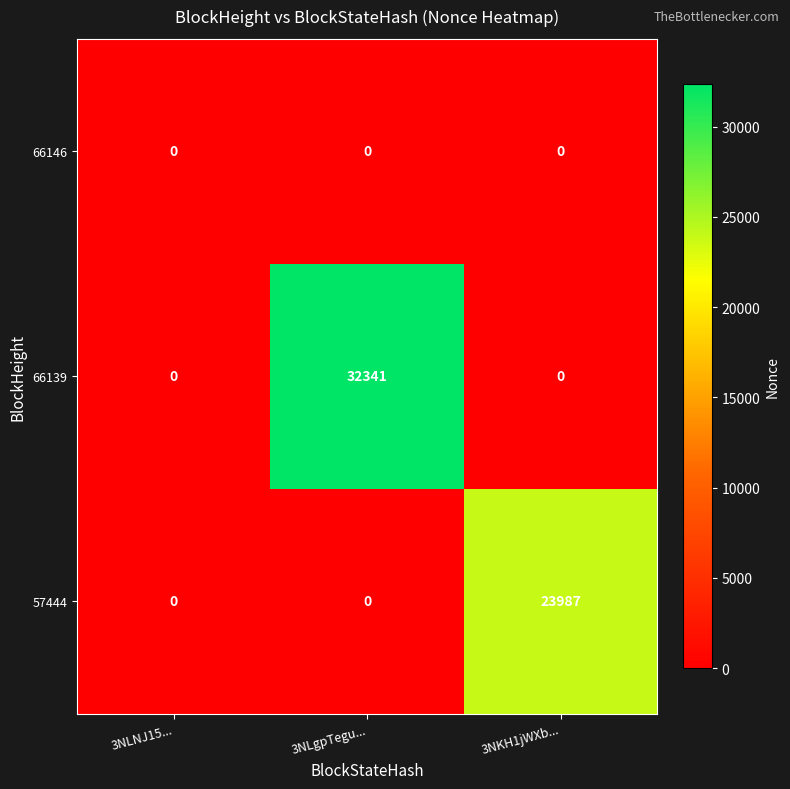

List the series in order of their peak value, lowest first.

66146, 57444, 66139